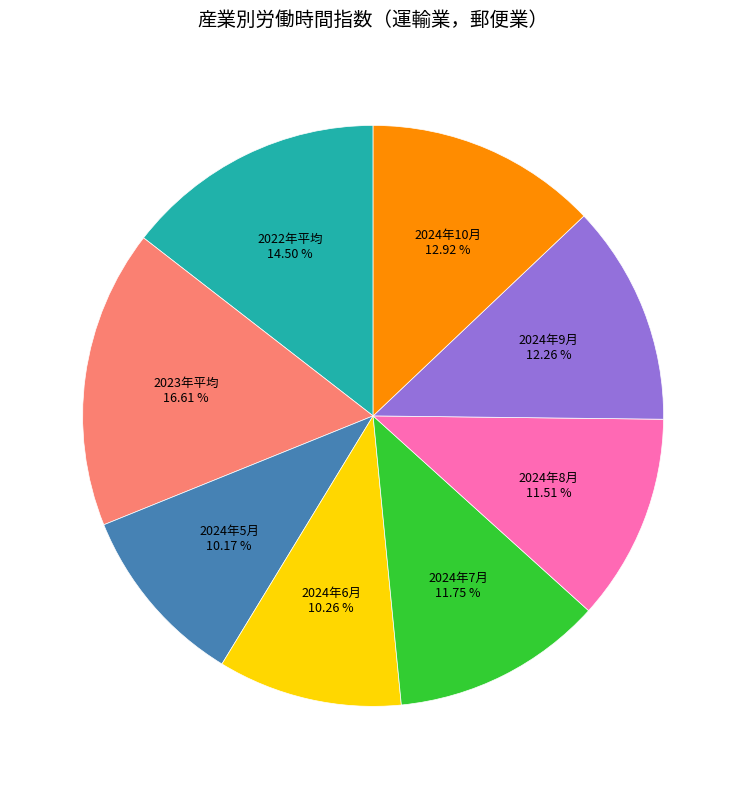

True or false: 2024年6月 accounts for 3% of the total.

False